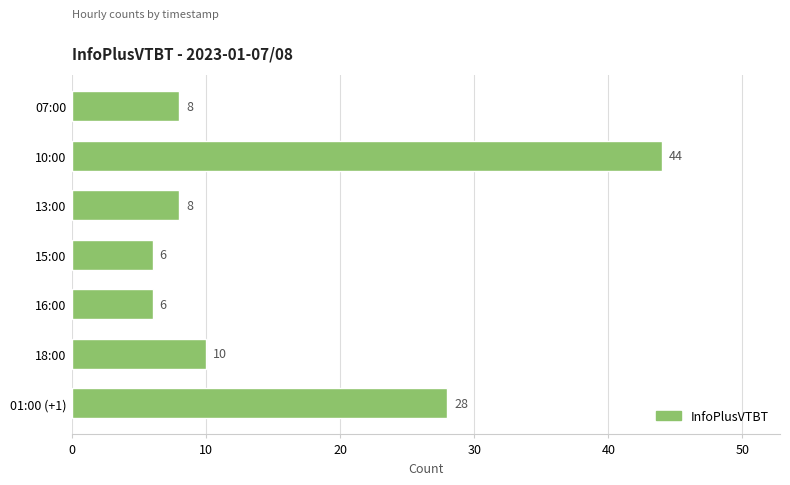

What is the approximate value at 15:00?

6